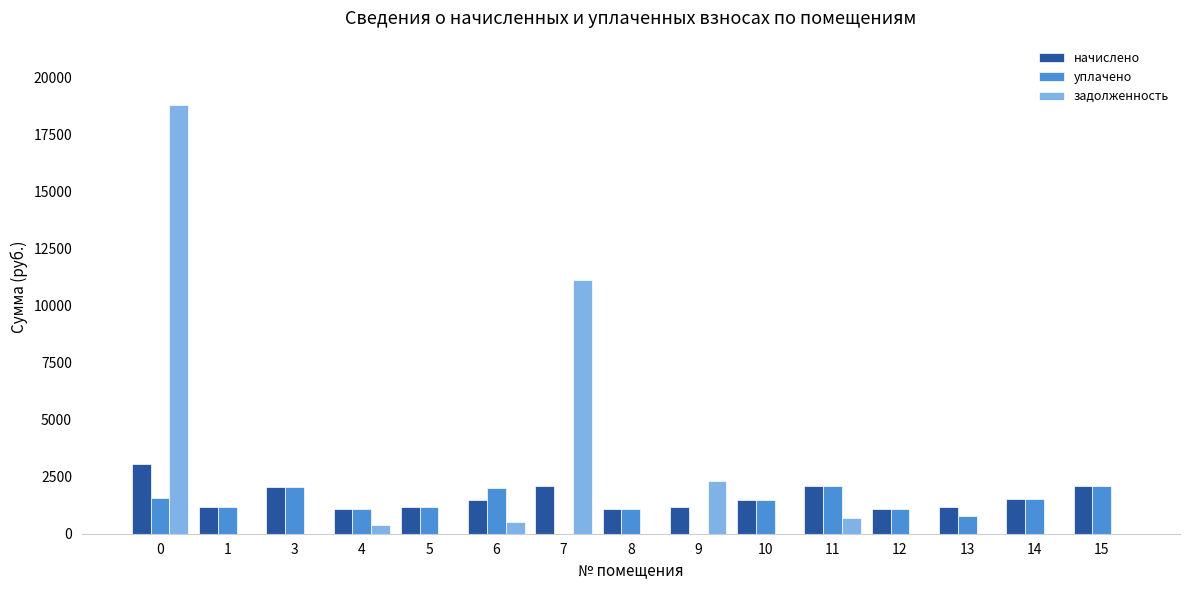

What is the difference between the уплачено values at 13 and 10?

711.6